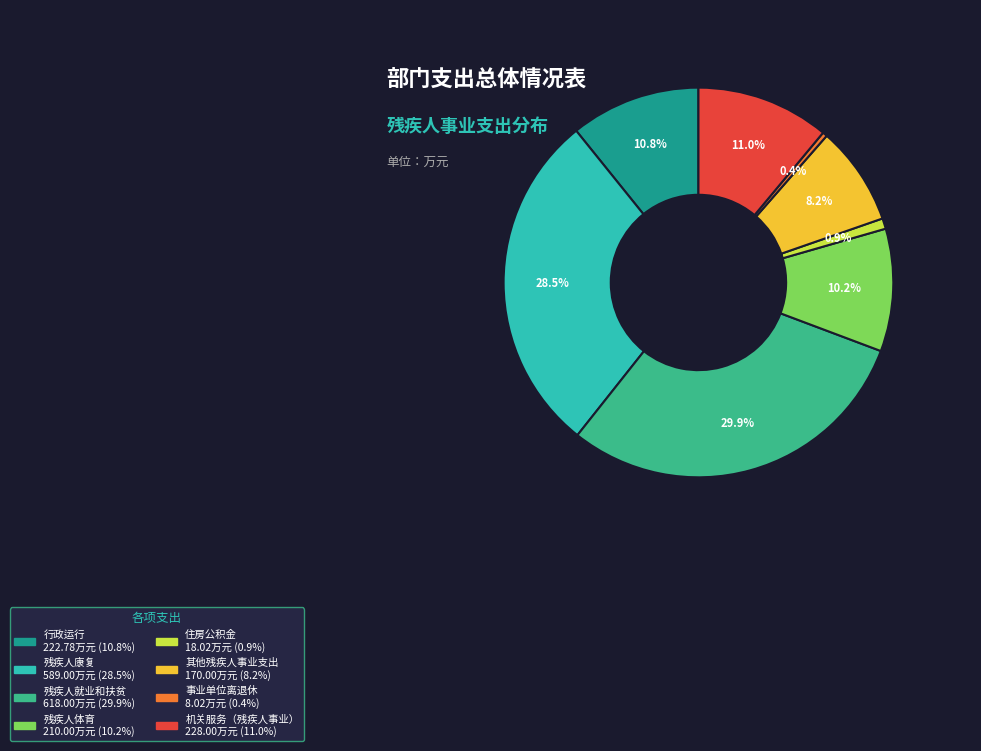

To the nearest percent, what is the average slice percentage?

12%